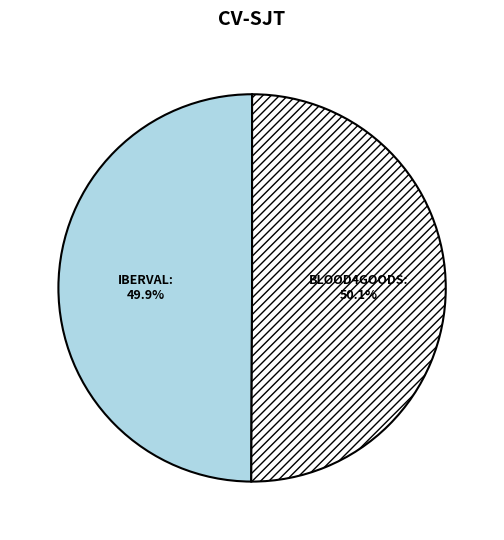

Is there any slice that represents more than half of the pie?

Yes